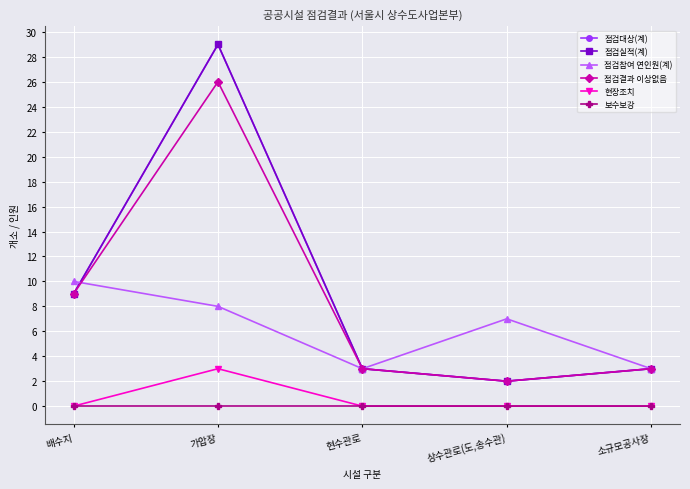

Is it true that 점검실적(계) equals 3 at 현수관로?

True